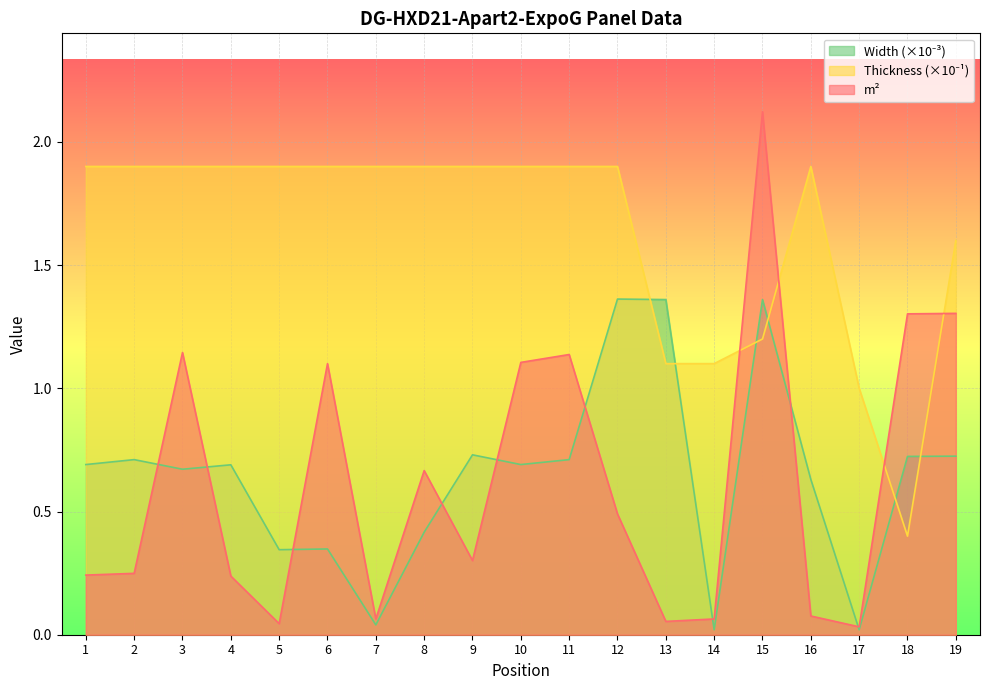

Rank the series at 7 from lowest to highest value.

Width, m², Thickness